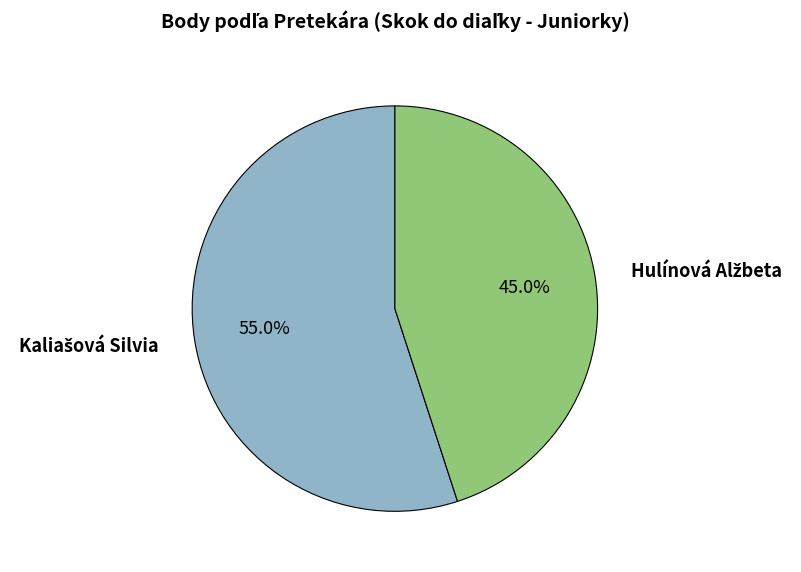

Is there any slice that represents more than half of the pie?

Yes